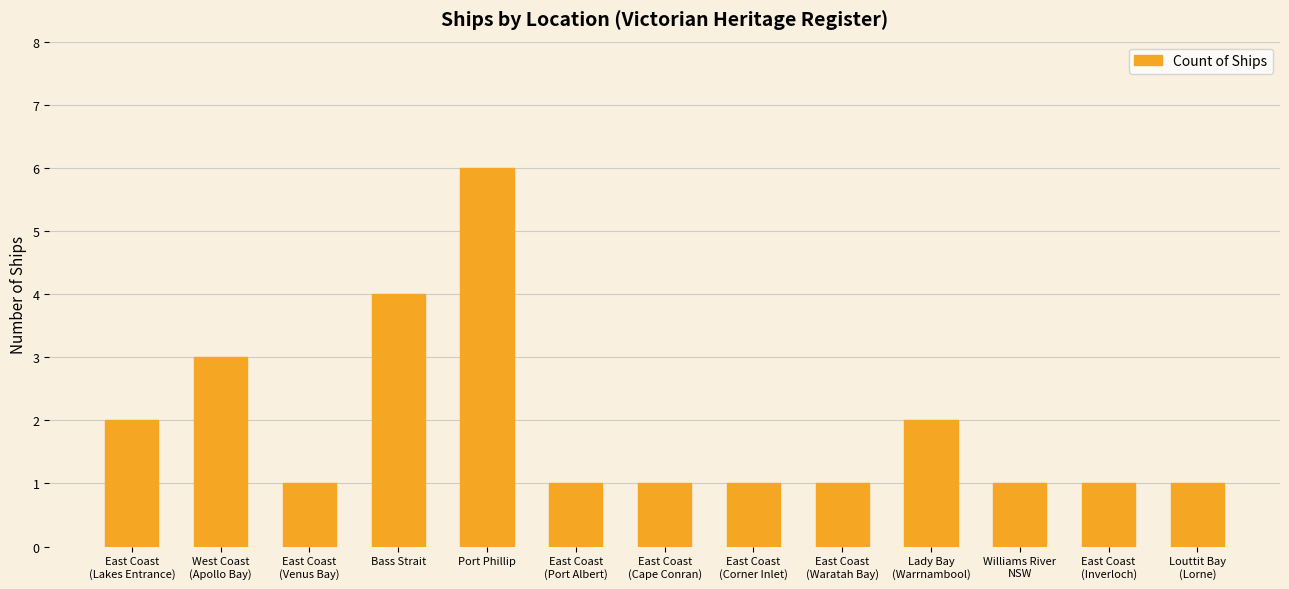

Which category has the highest value across all series?

Port Phillip